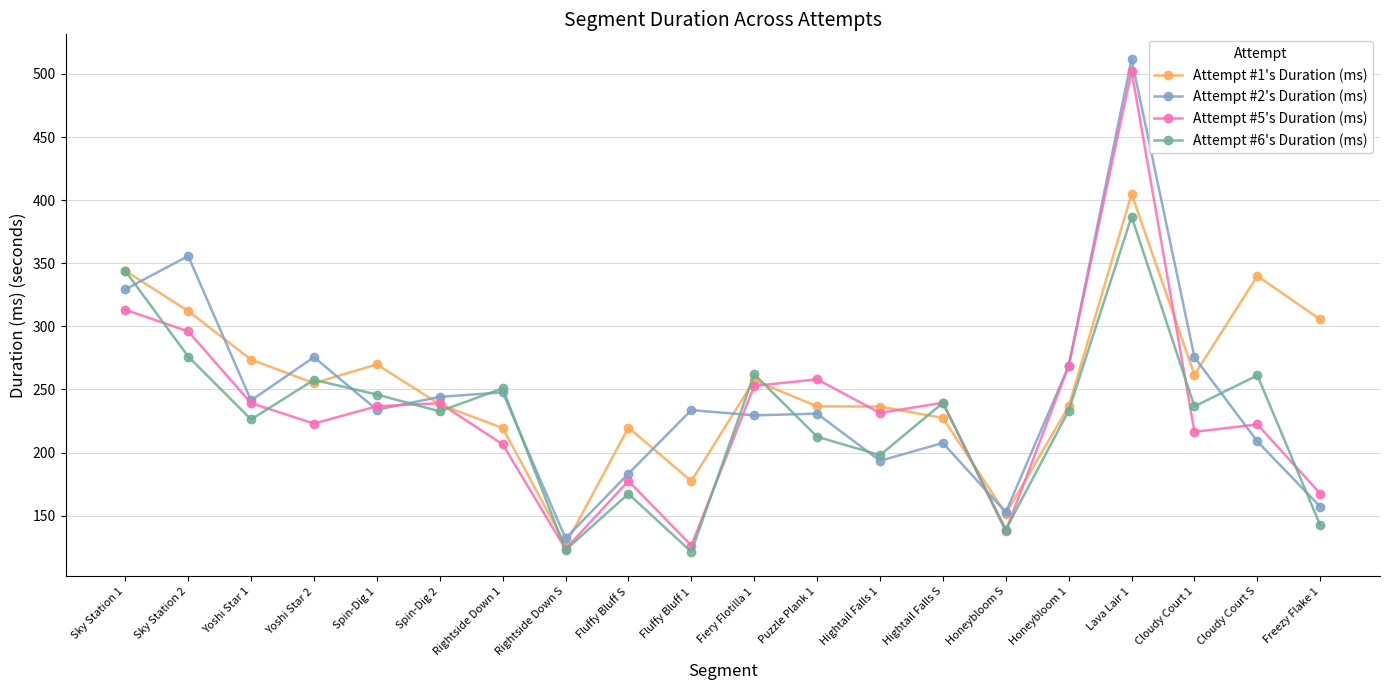

Where is Attempt #5's Duration (ms) nearest to the value 312?

Sky Station 1